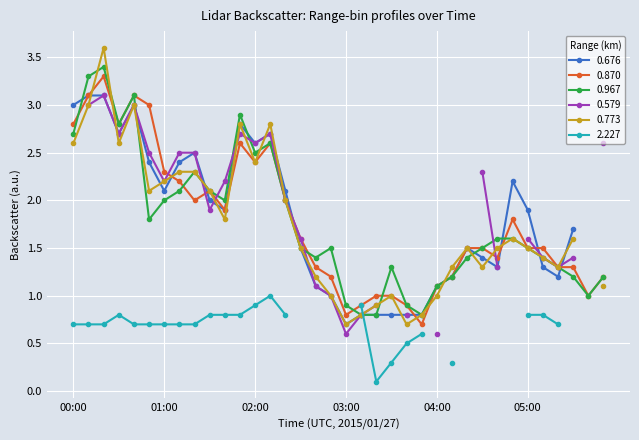

List the labels in order of value, smallest first.

03:00, 03:20, 03:30, 03:40, 03:10, 03:50, 04:00, 05:10, 04:20, 05:00, 04:30, 05:20, 02:50, 04:10, 04:40, 05:40, 05:50, 05:30, 01:40, 04:50, 01:30, 02:30, 01:00, 02:20, 02:40, 00:50, 01:10, 01:20, 02:00, 00:30, 02:10, 01:50, 00:00, 00:40, 00:10, 00:20